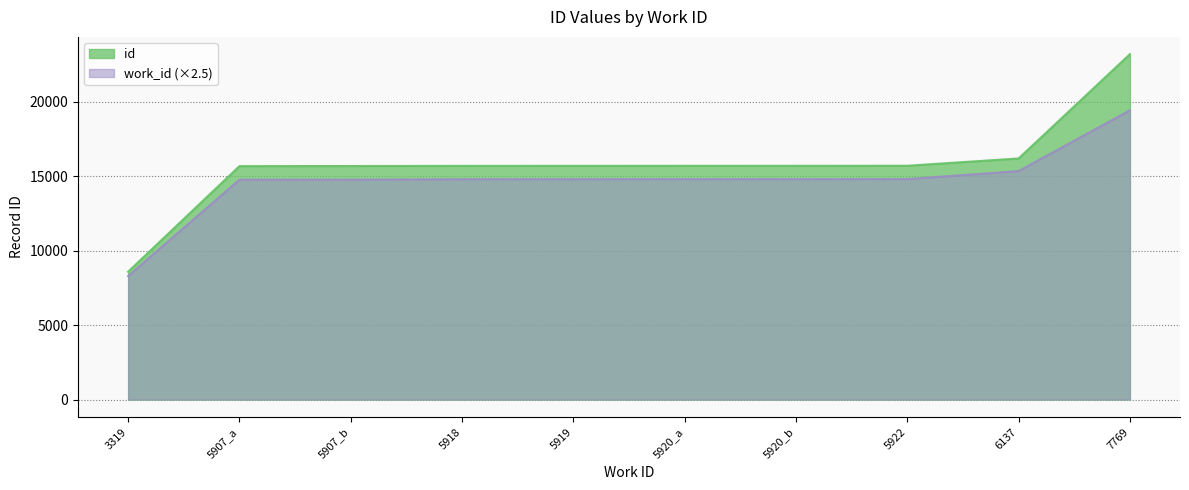

Which category has the lowest value in the id series?

3319